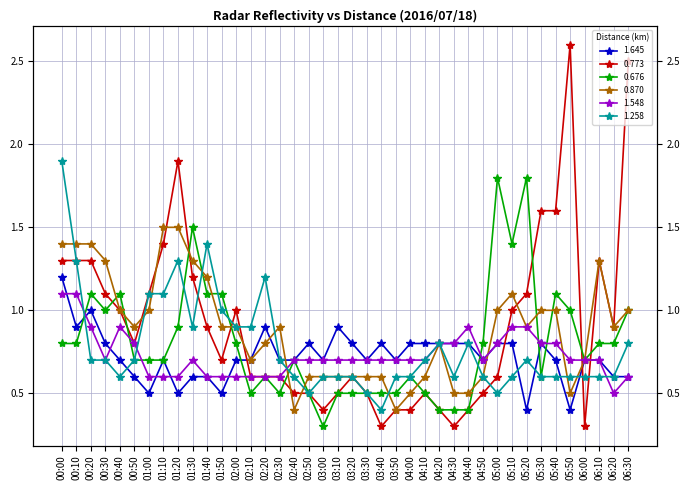

Which series has the largest range (max minus min)?

0.773